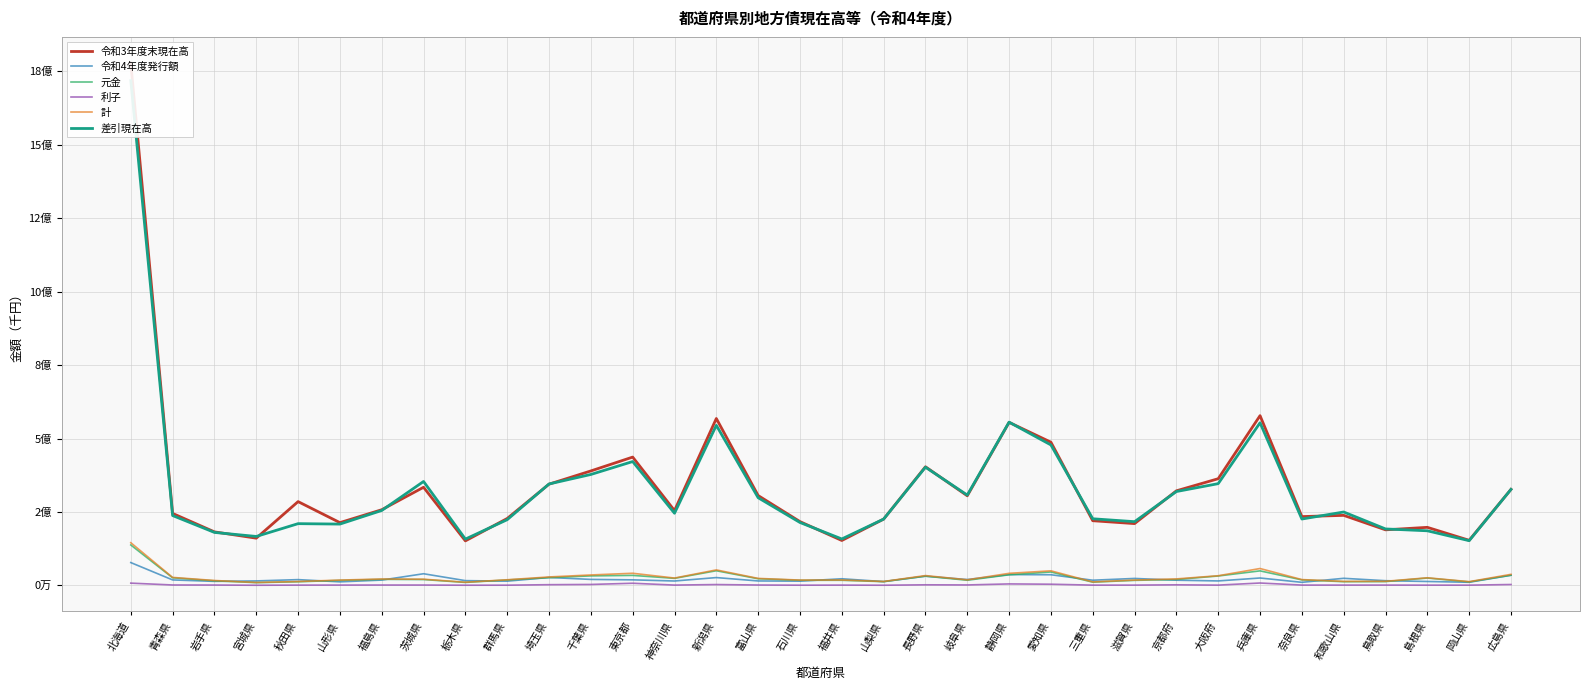

What position from the left is 山形県?

6